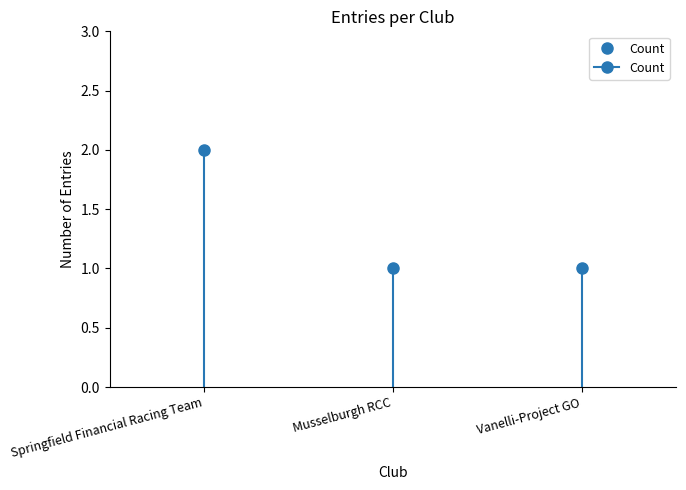

List the labels in order of value, smallest first.

Musselburgh RCC, Vanelli-Project GO, Springfield Financial Racing Team